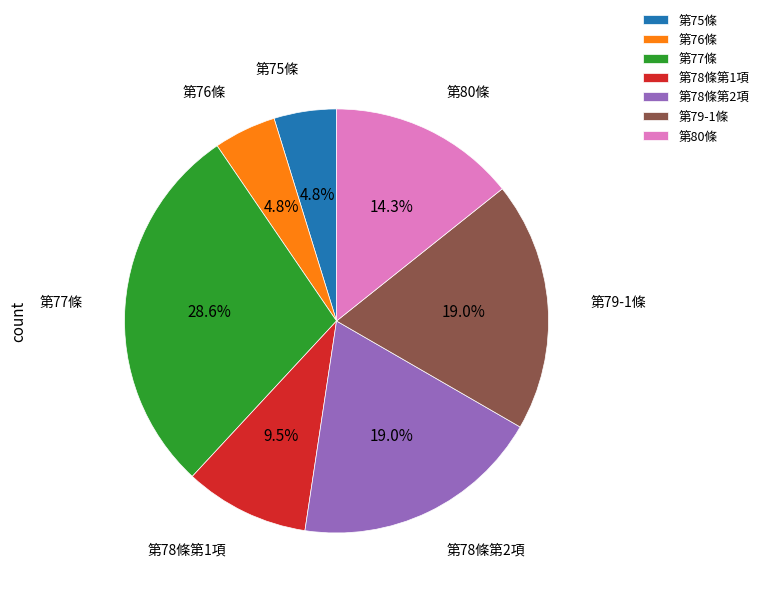

Between 第75條 and 第79-1條, which is larger?

第79-1條